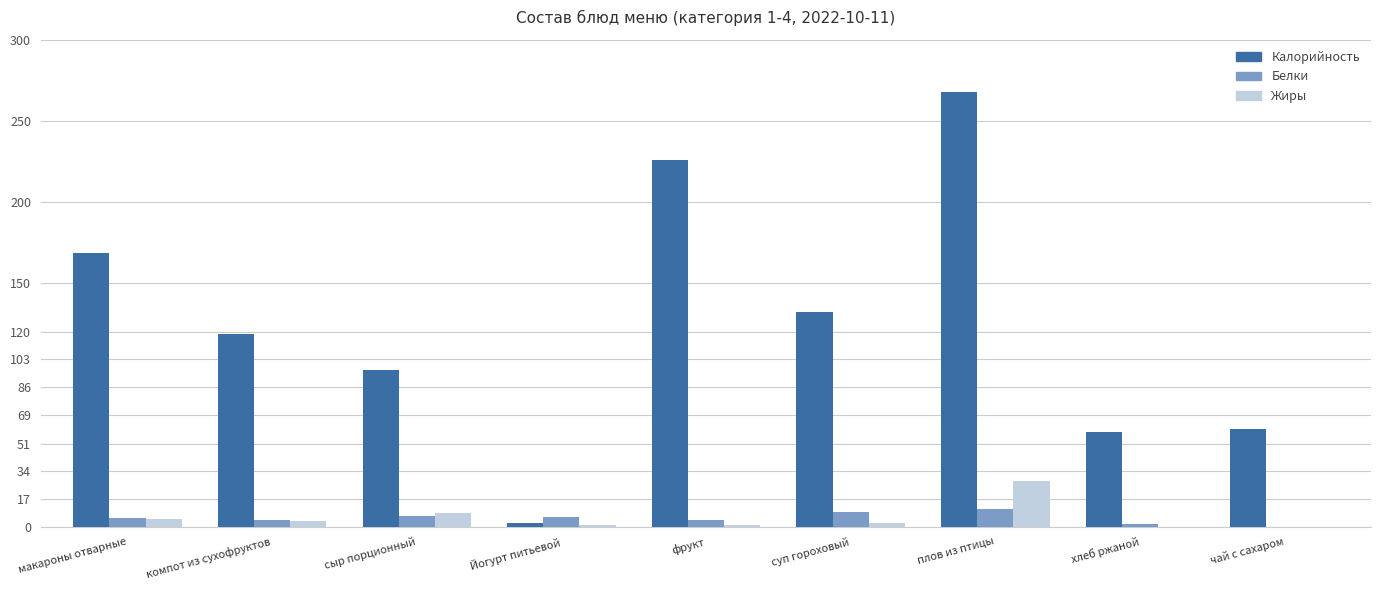

Does the chart contain stacked bars?

No